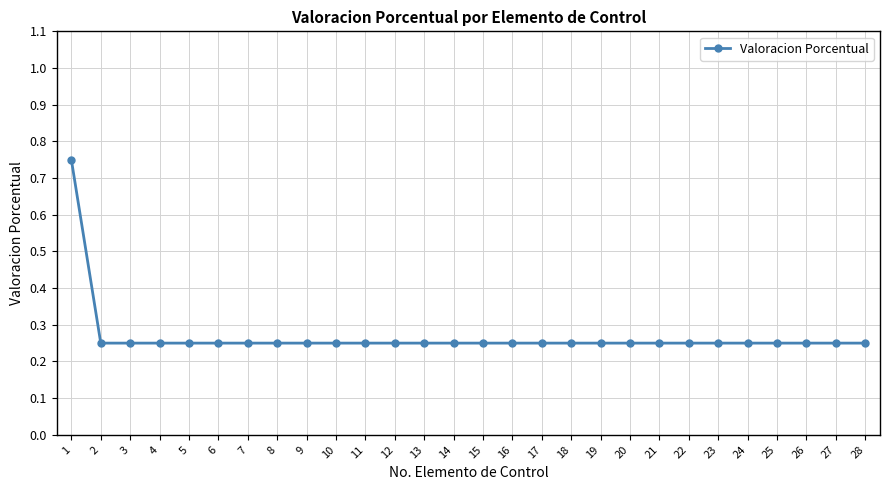

How many values are between 0 and 1?

28